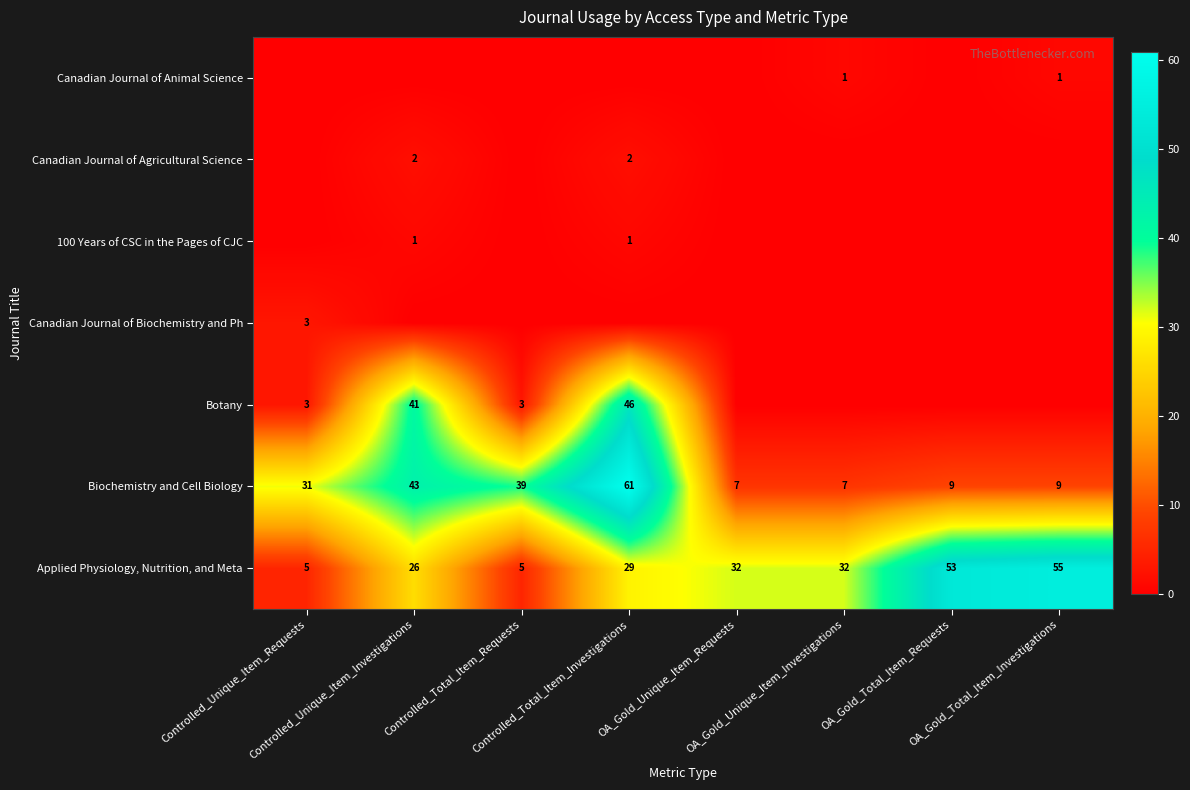

What is the difference between the maximum and minimum values in the Biochemistry and Cell Biology series?

54